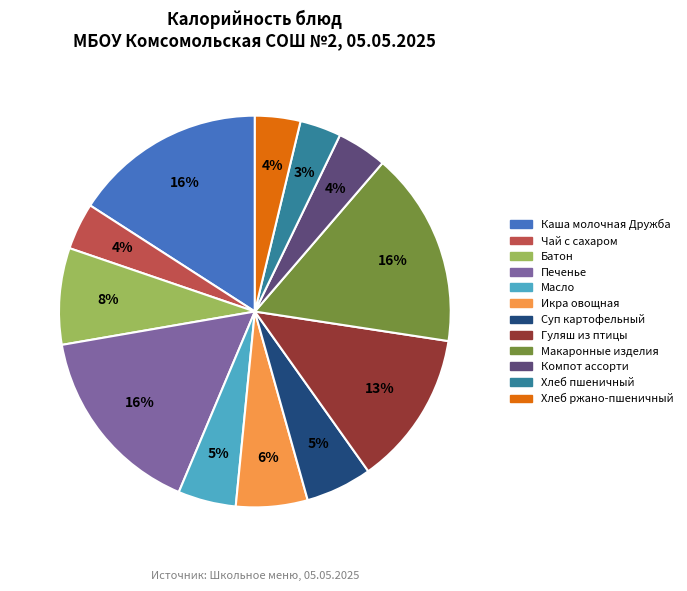

Is Гуляш из птицы the majority of the pie?

No